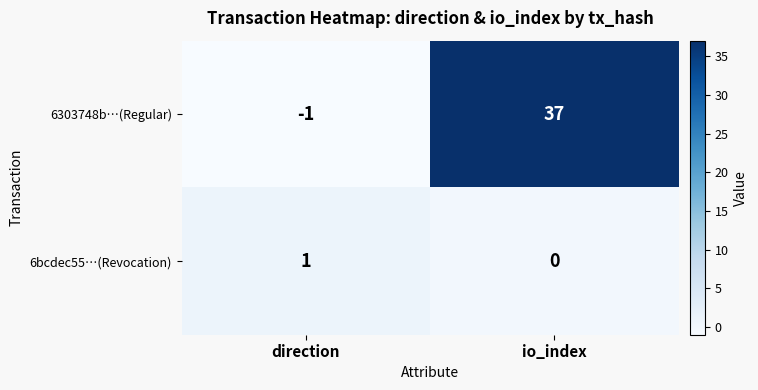

What is the spread (max minus min) of values at io_index?

37